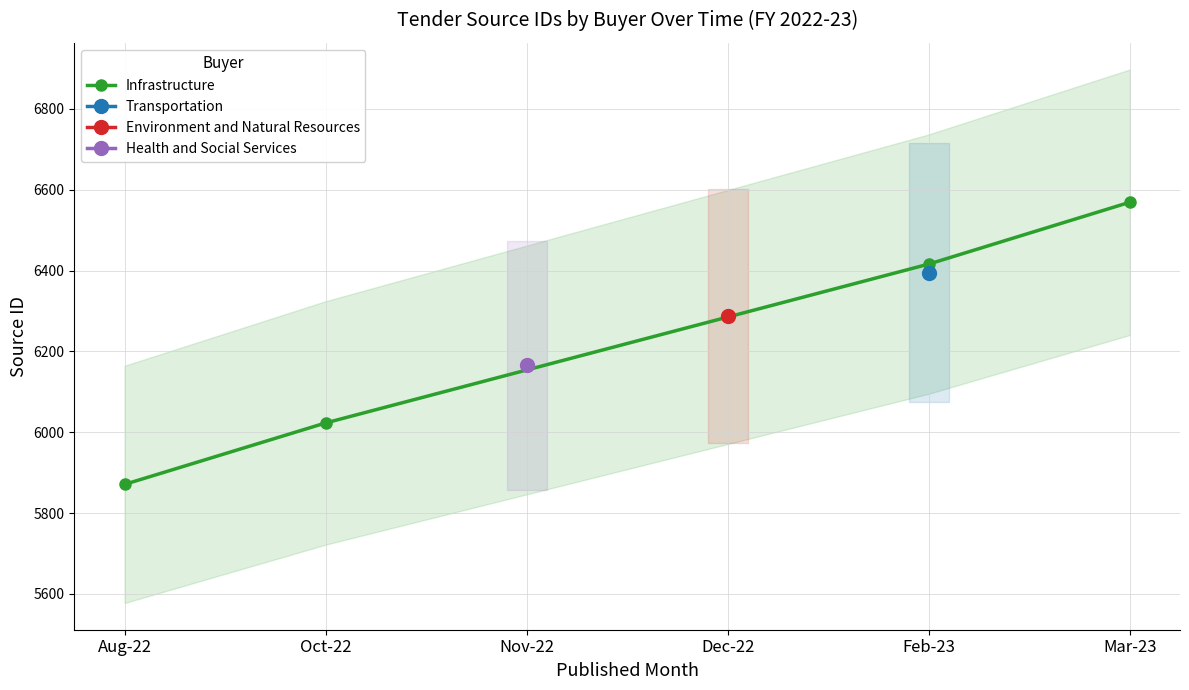

At which category does the chart reach its minimum across all series?

Aug-22